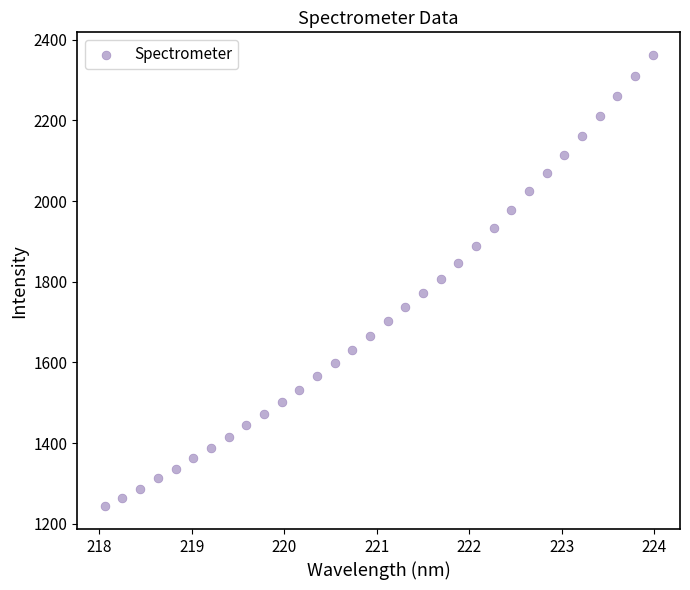

What is the range of Y values (max minus min)?

1119.5